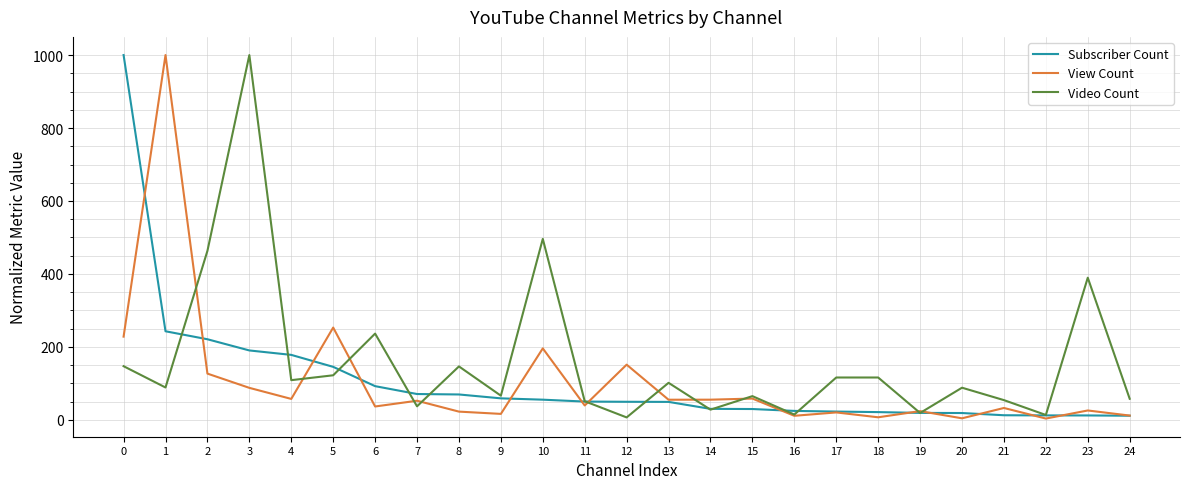

At 8, list the series in order from largest to smallest.

Video Count, Subscriber Count, View Count